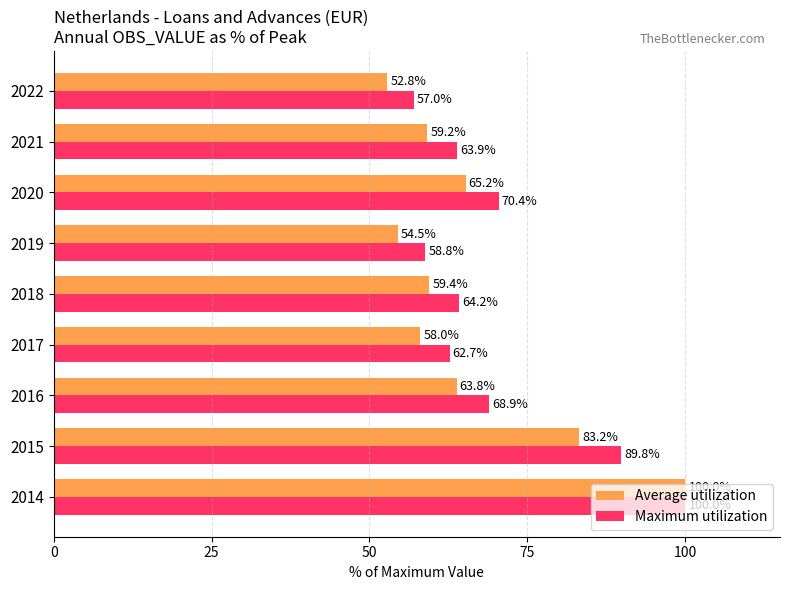

The value of Average utilization at 2017 is 58.0. True or false?

True